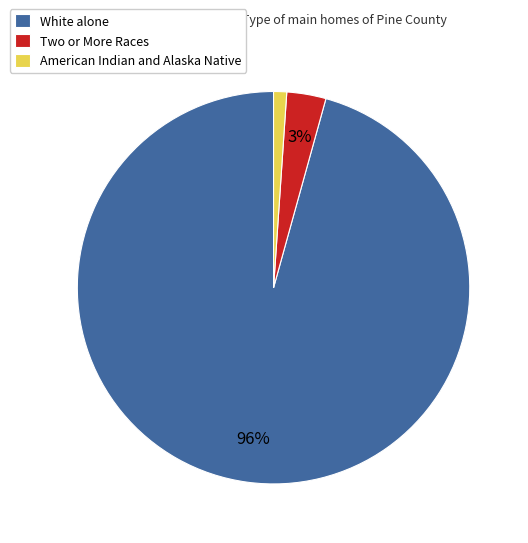

Do White alone and American Indian and Alaska Native together represent more than half of the pie?

Yes